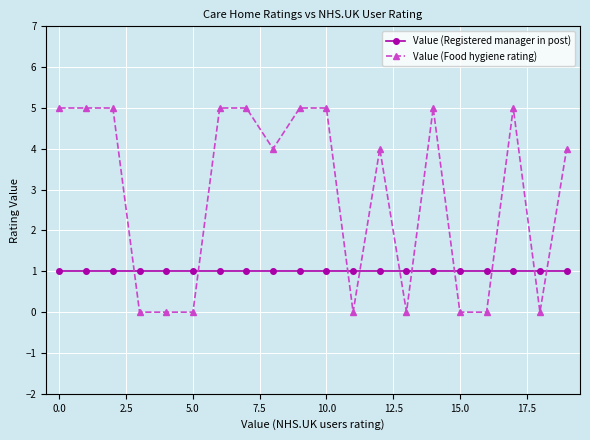

Which series has the widest spread of values?

Value (Food hygiene rating)